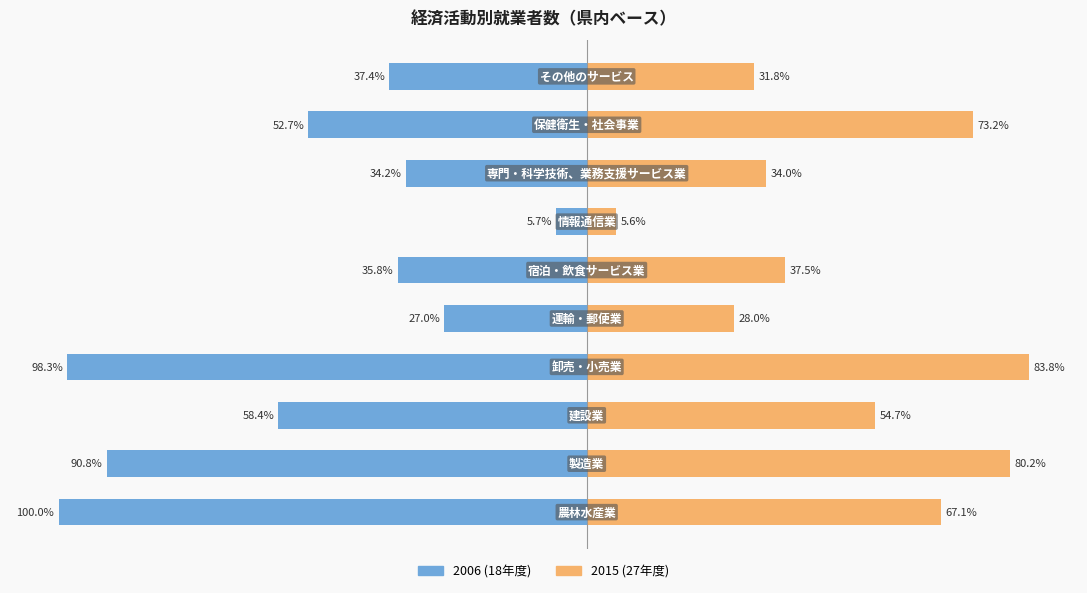

What is the sum of all 2006 (18年度) values?

-540.4